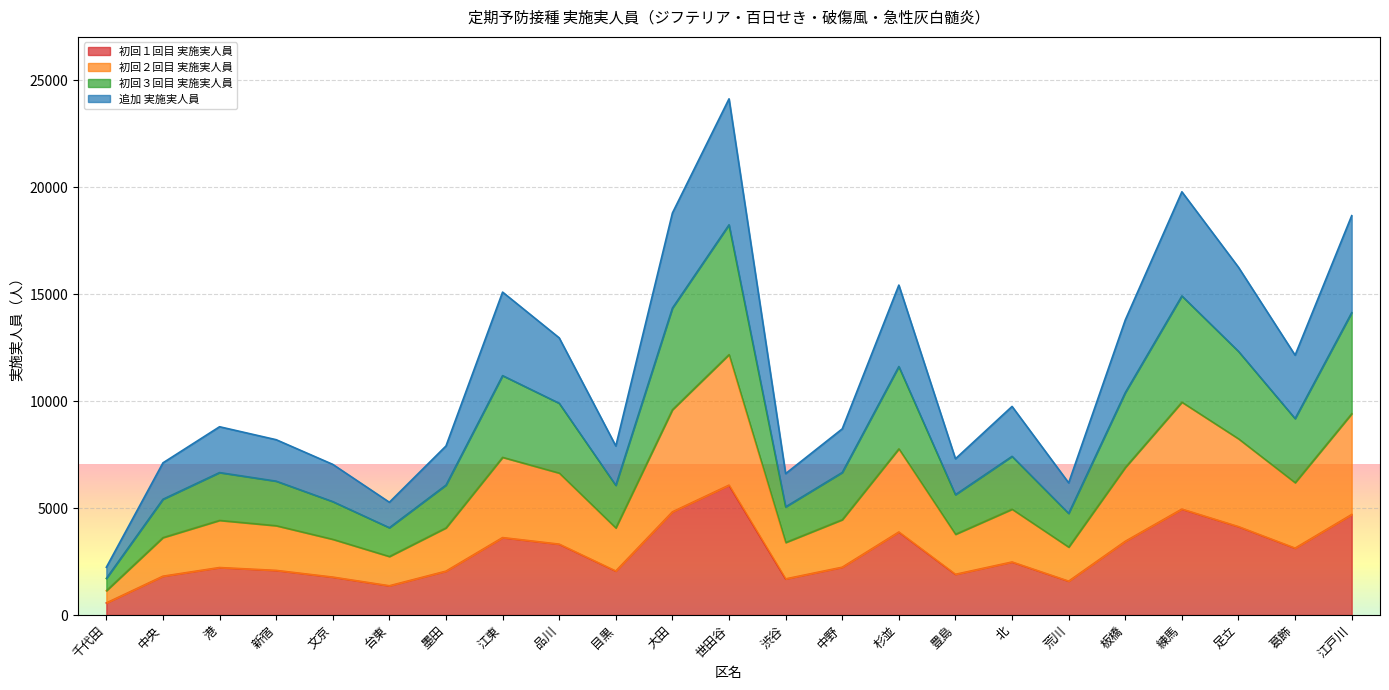

At how many categories does at least one series exceed 22376?

1